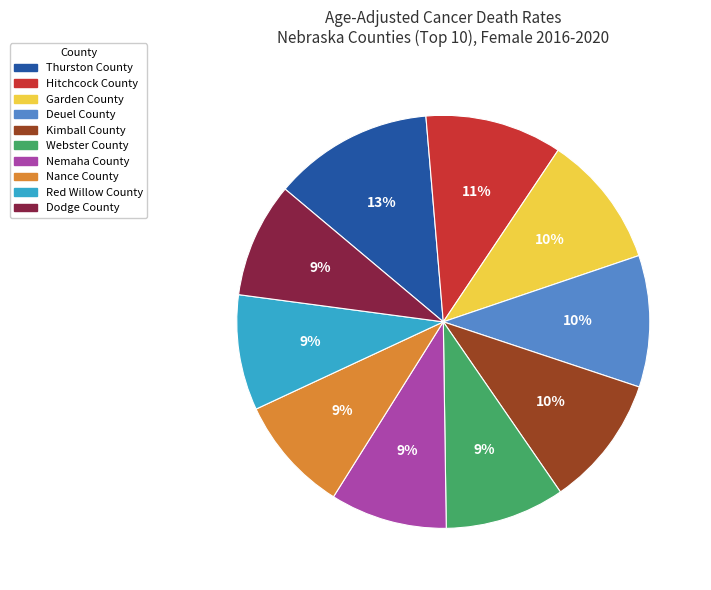

Between Red Willow County and Deuel County, which is larger?

Deuel County